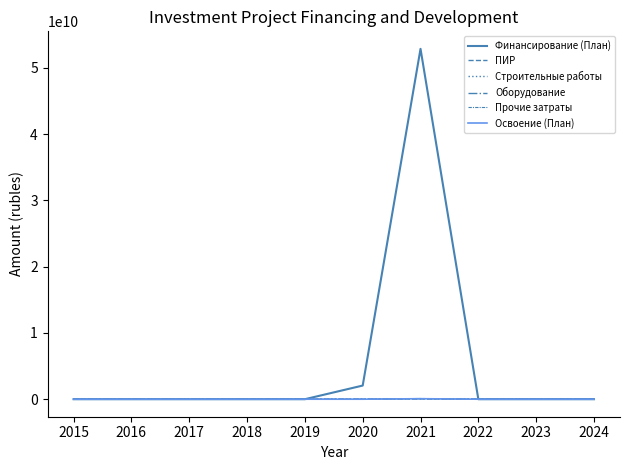

What is the highest value of the Строительные работы series?

56441000